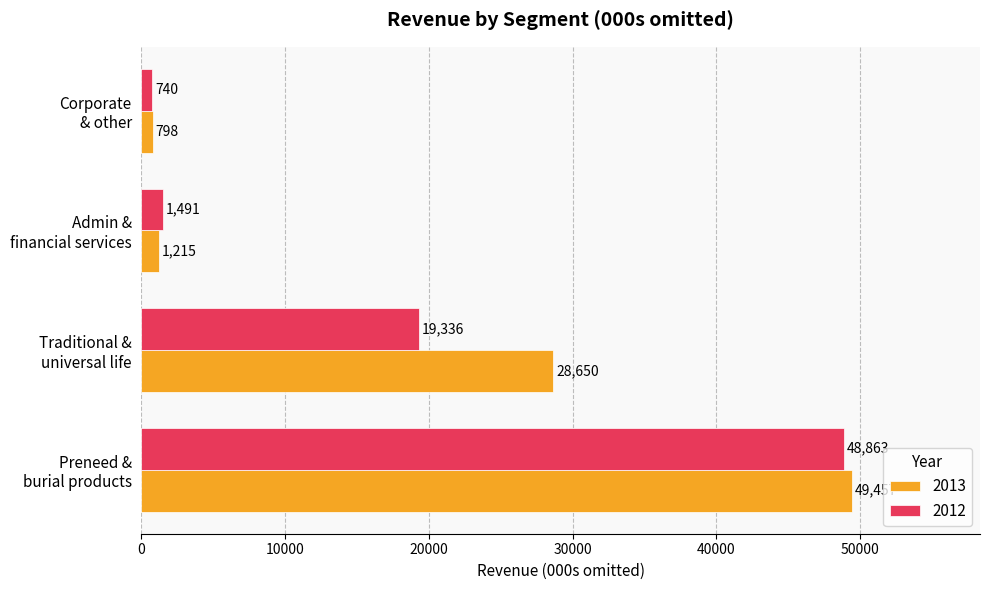

What is the average value of the 2013 series?

20030